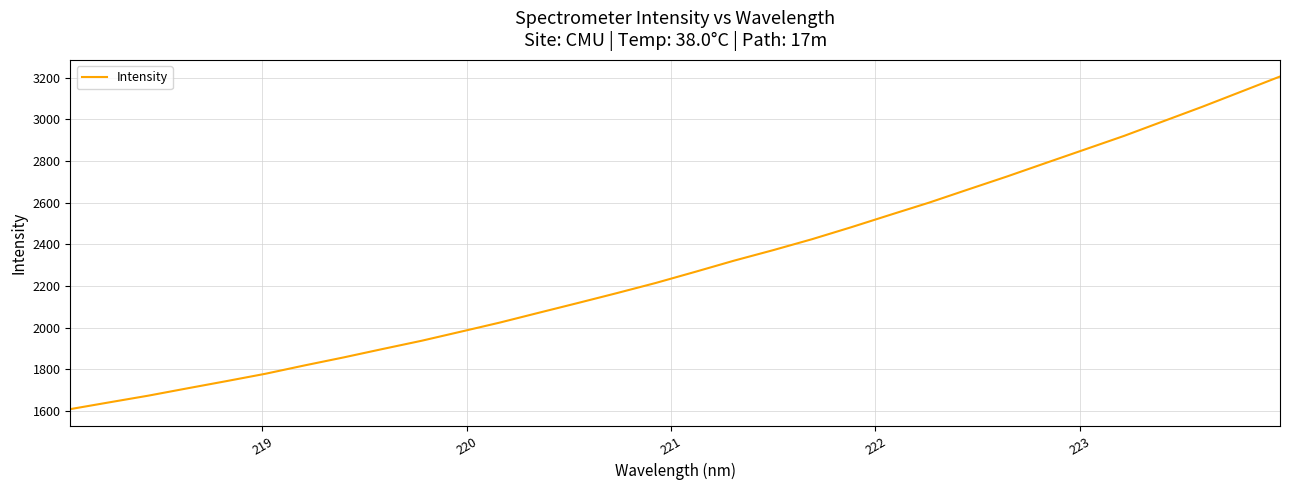

What is the difference between the maximum and minimum values?

1596.6